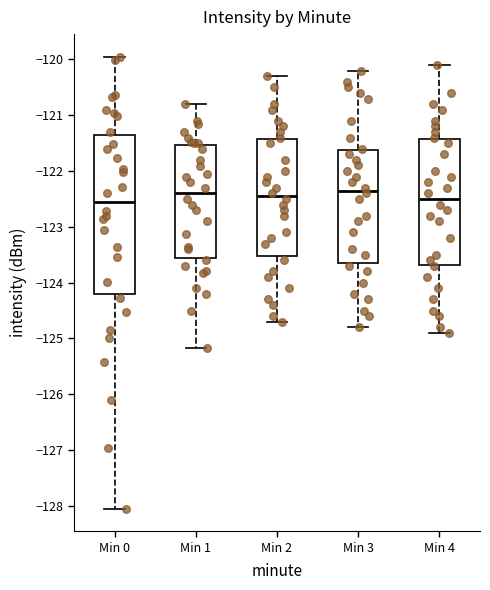

Comparing the boxes themselves (not the whiskers), which one is the tallest?

Min 0